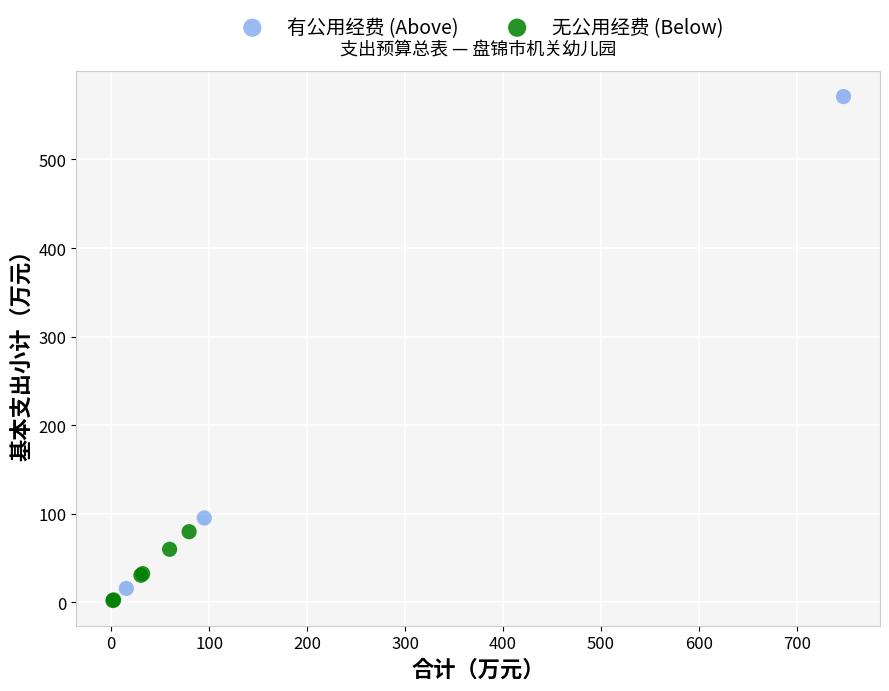

Which series contains the lowest Y value?

无公用经费 (Below)